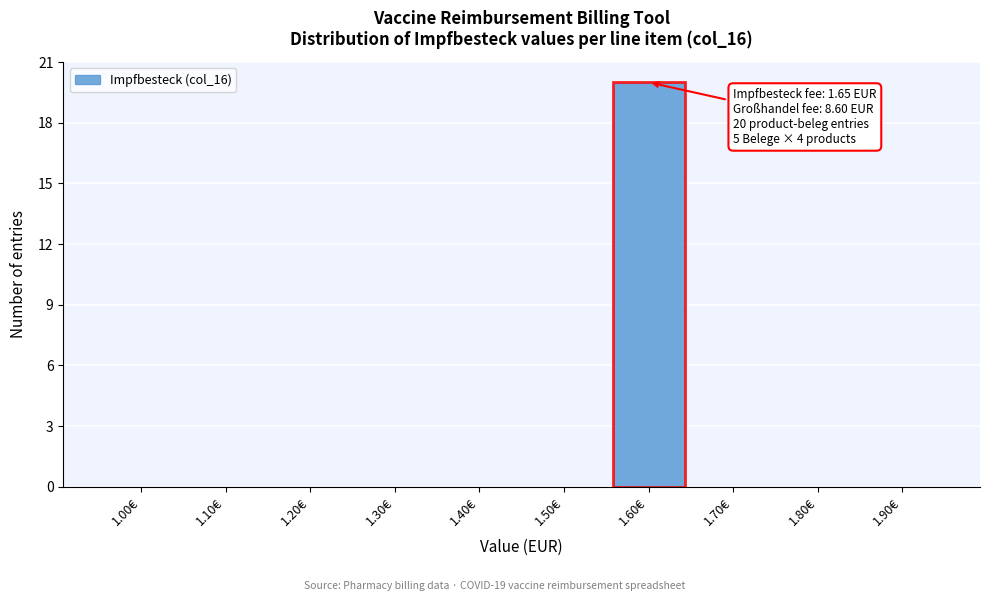

Reading left to right, what are all the values shown in this chart?

1.00€=0	1.10€=0	1.20€=0	1.30€=0	1.40€=0	1.50€=0	1.60€=20	1.70€=0	1.80€=0	1.90€=0